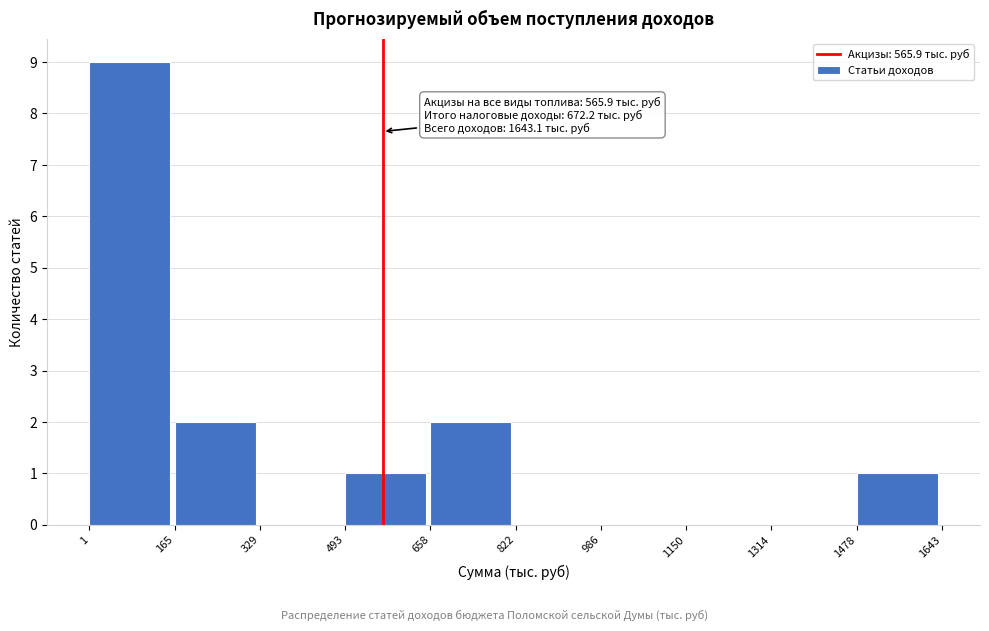

Which range on the x-axis has the tallest bar?

1 to 165